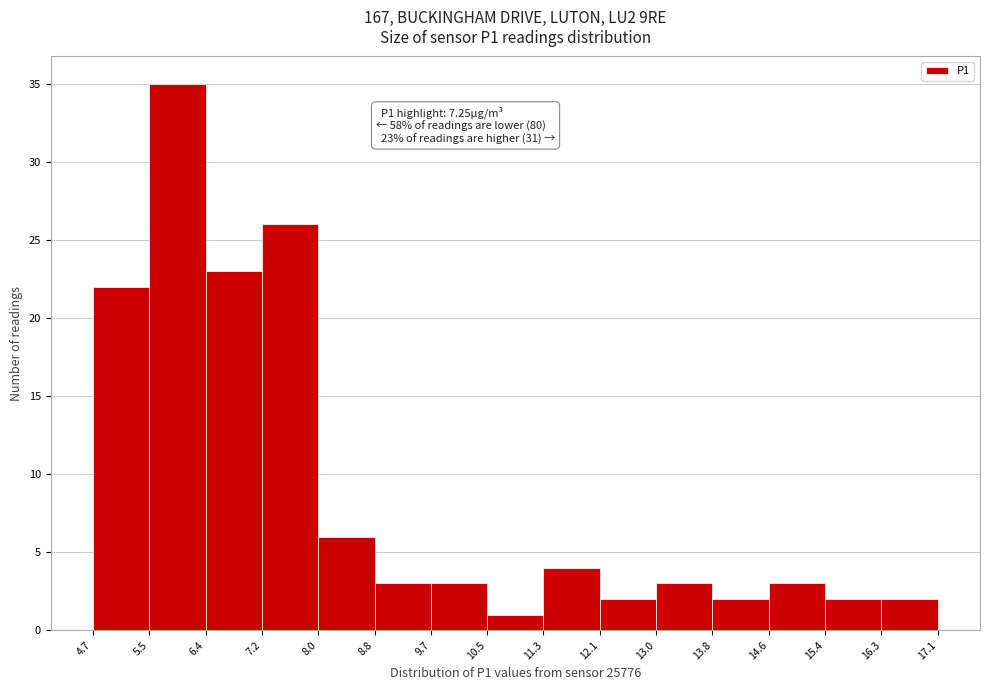

Over which range of the x-axis is the bar tallest?

5.5 to 6.4